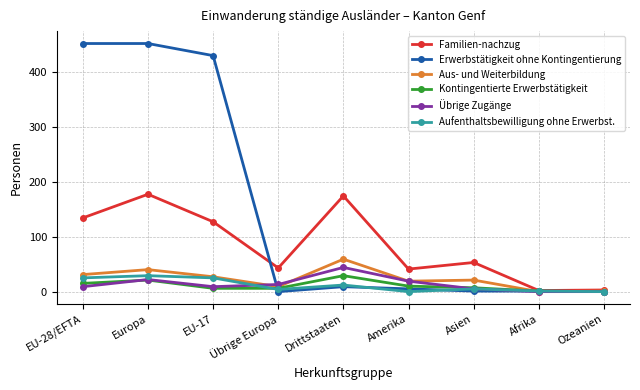

Is the value of Aus- und Weiterbildung at EU-17 greater than the value of Erwerbstätigkeit ohne Kontingentierung at EU-17?

No